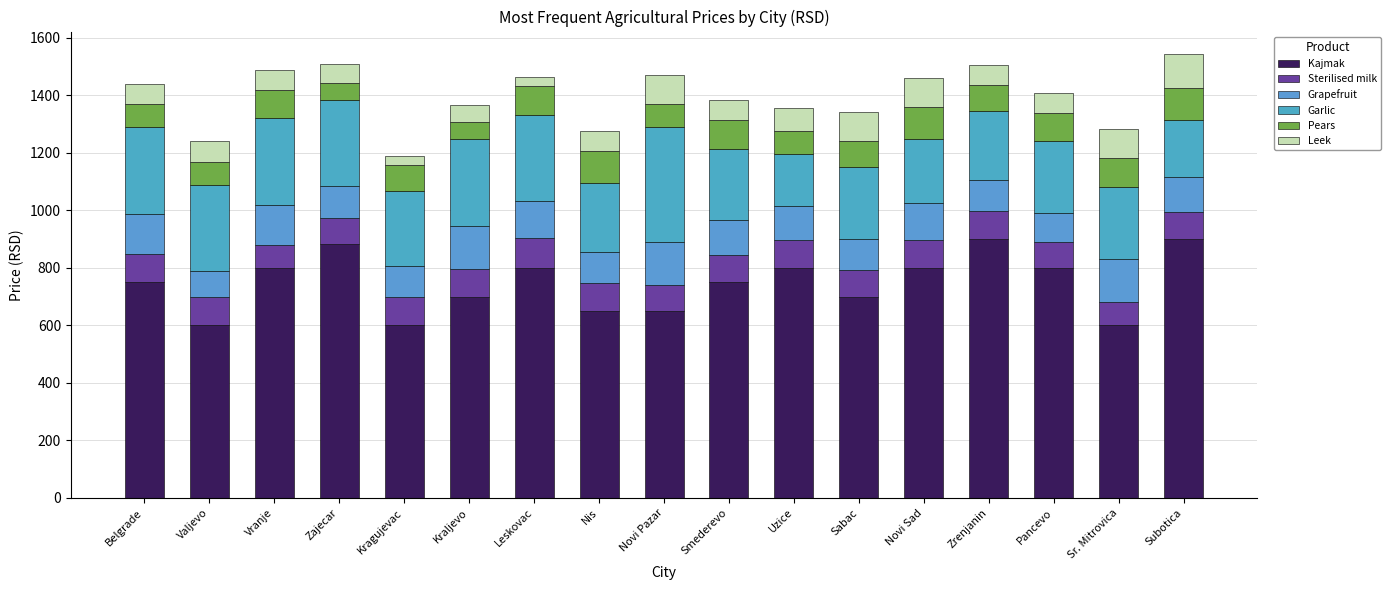

How many bars are there in total?

17